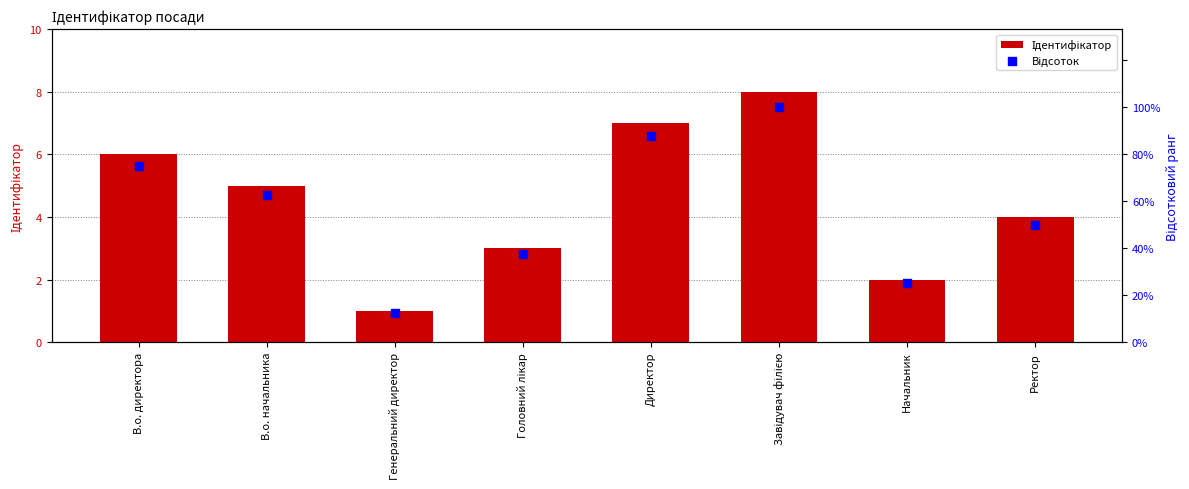

Which series contains the lowest Y value?

Ідентифікатор